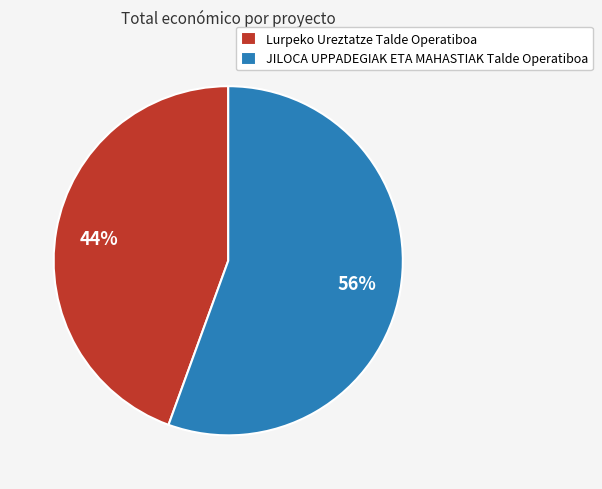

True or false: Lurpeko Ureztatze Talde Operatiboa accounts for 44% of the total.

True